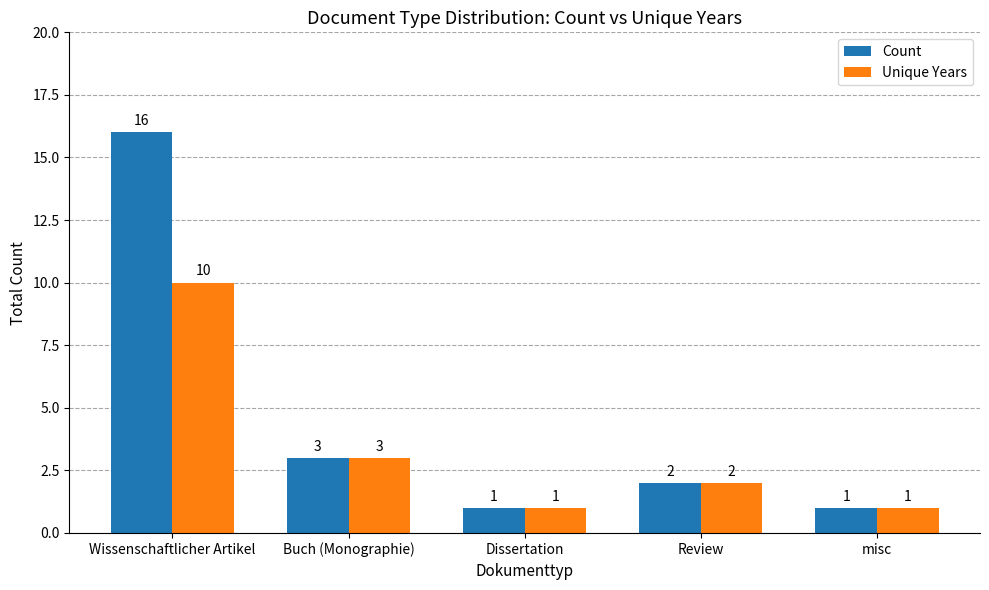

Reading left to right, what are all the values shown in this chart?

Count: Wissenschaftlicher Artikel=16	Buch (Monographie)=3	Dissertation=1	Review=2	misc=1
Unique Years: Wissenschaftlicher Artikel=10	Buch (Monographie)=3	Dissertation=1	Review=2	misc=1